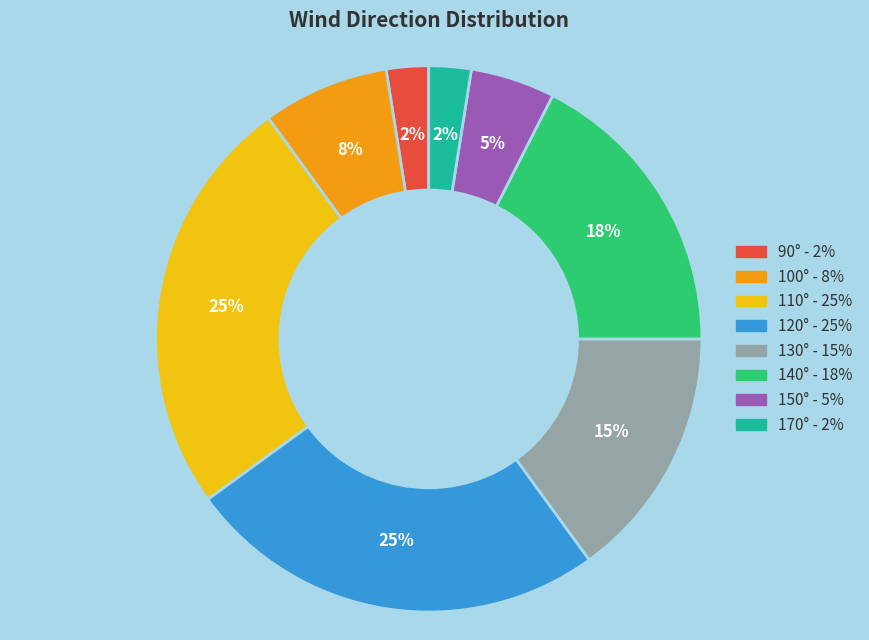

Is there any slice that represents more than half of the pie?

No